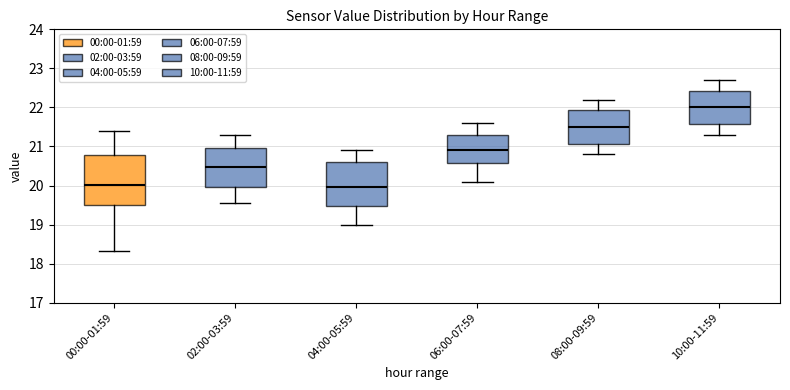

Reading left to right, read every box against the y-axis: the position of its median line, the range the box covers, and the ends of its whiskers. The values are not printed on the chart, so give them approximately, as read against the axis.

00:00-01:59: median 20.0, box 19.5 to 20.8, whiskers 18.3 to 21.4
02:00-03:59: median 20.5, box 20.0 to 21.0, whiskers 19.6 to 21.3
04:00-05:59: median 20.0, box 19.5 to 20.6, whiskers 19.0 to 20.9
06:00-07:59: median 20.9, box 20.6 to 21.3, whiskers 20.1 to 21.6
08:00-09:59: median 21.5, box 21.1 to 21.9, whiskers 20.8 to 22.2
10:00-11:59: median 22.0, box 21.6 to 22.4, whiskers 21.3 to 22.7